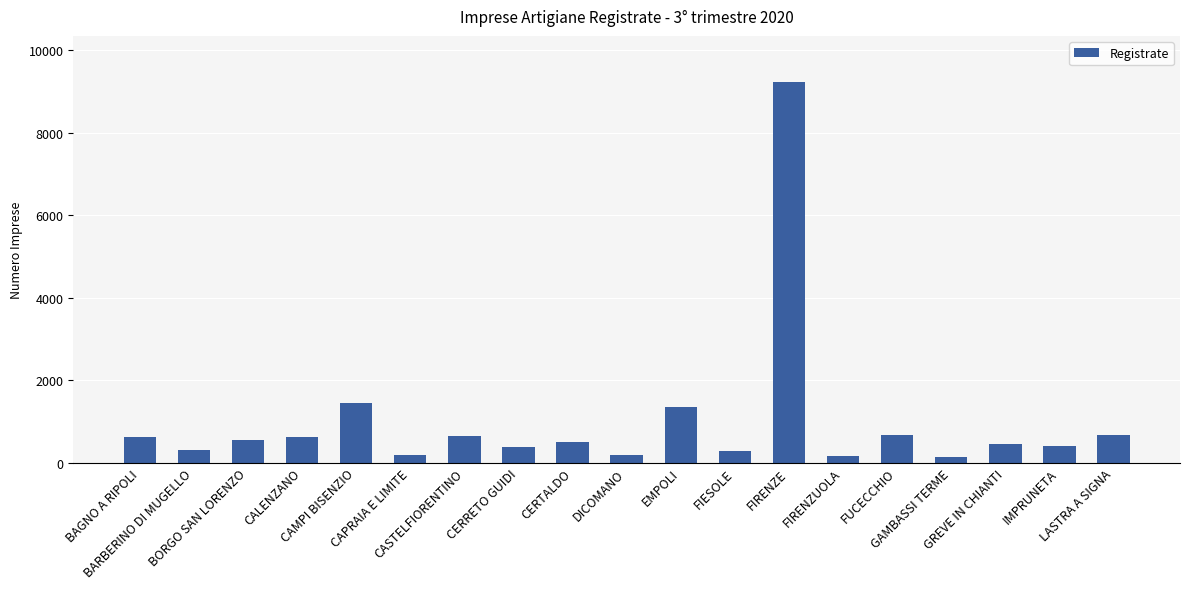

What is the difference between the values at BAGNO A RIPOLI and GAMBASSI TERME?

471